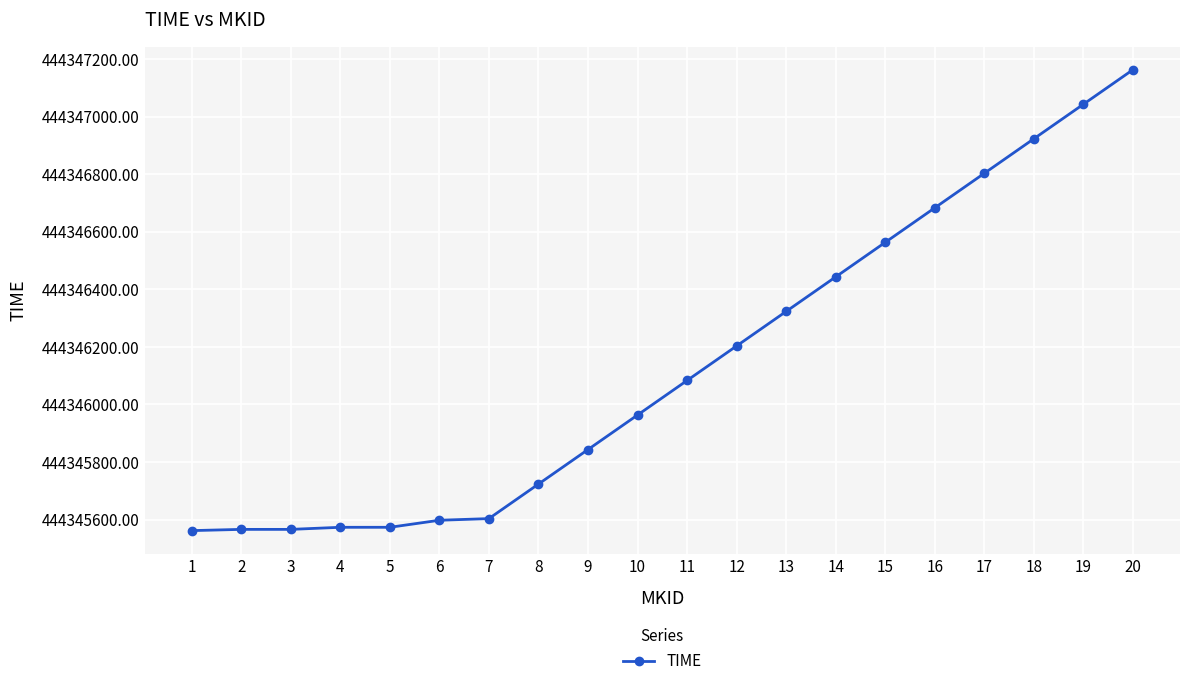

Where does the data first go above 444346083?

11